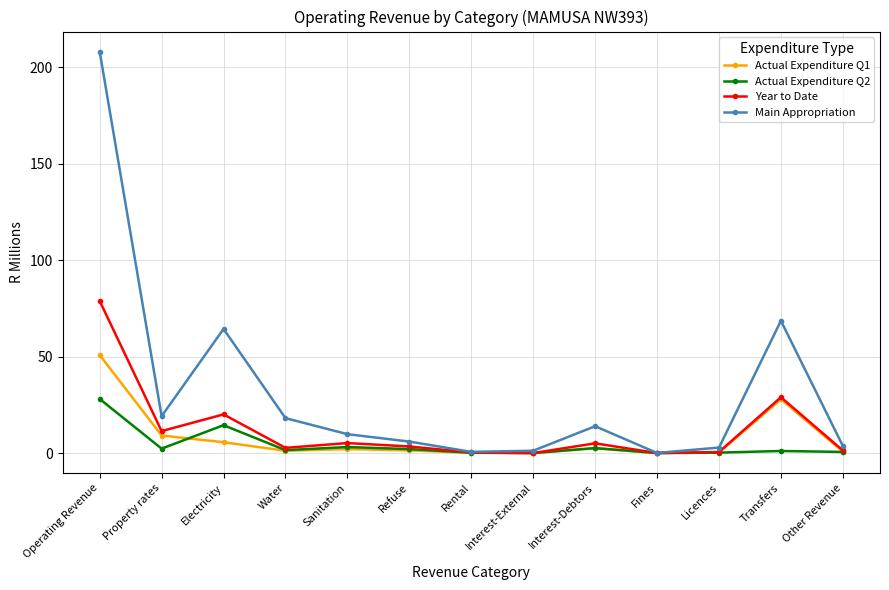

How many lines are shown in the chart?

4